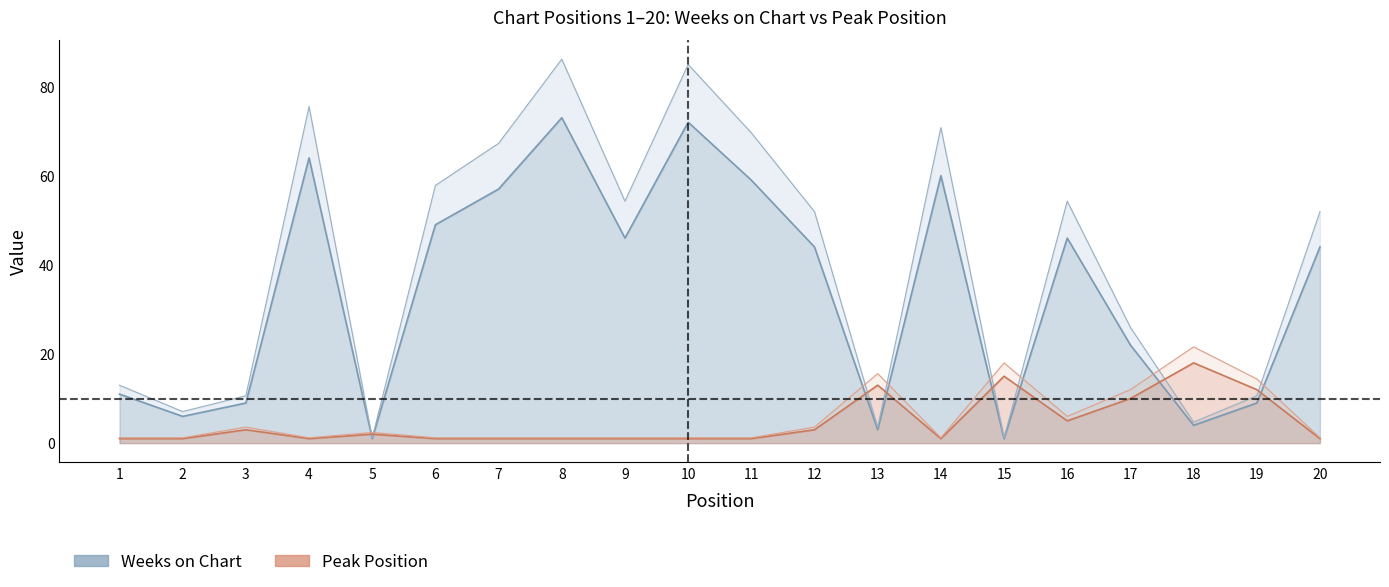

What are all the series names shown in the legend?

Weeks on Chart, Peak Position